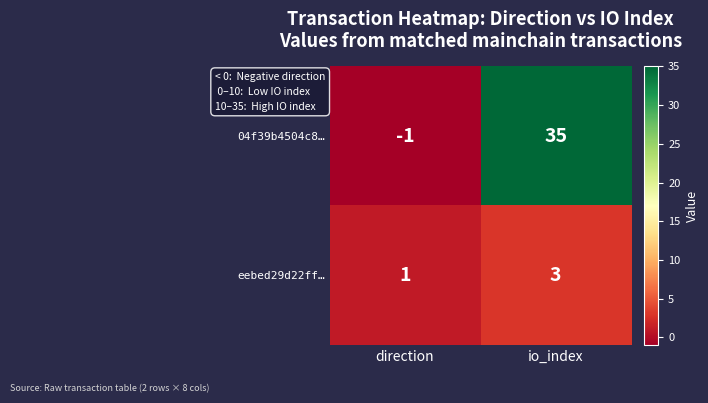

What is the sum of all 04f39b4504c8… values?

34